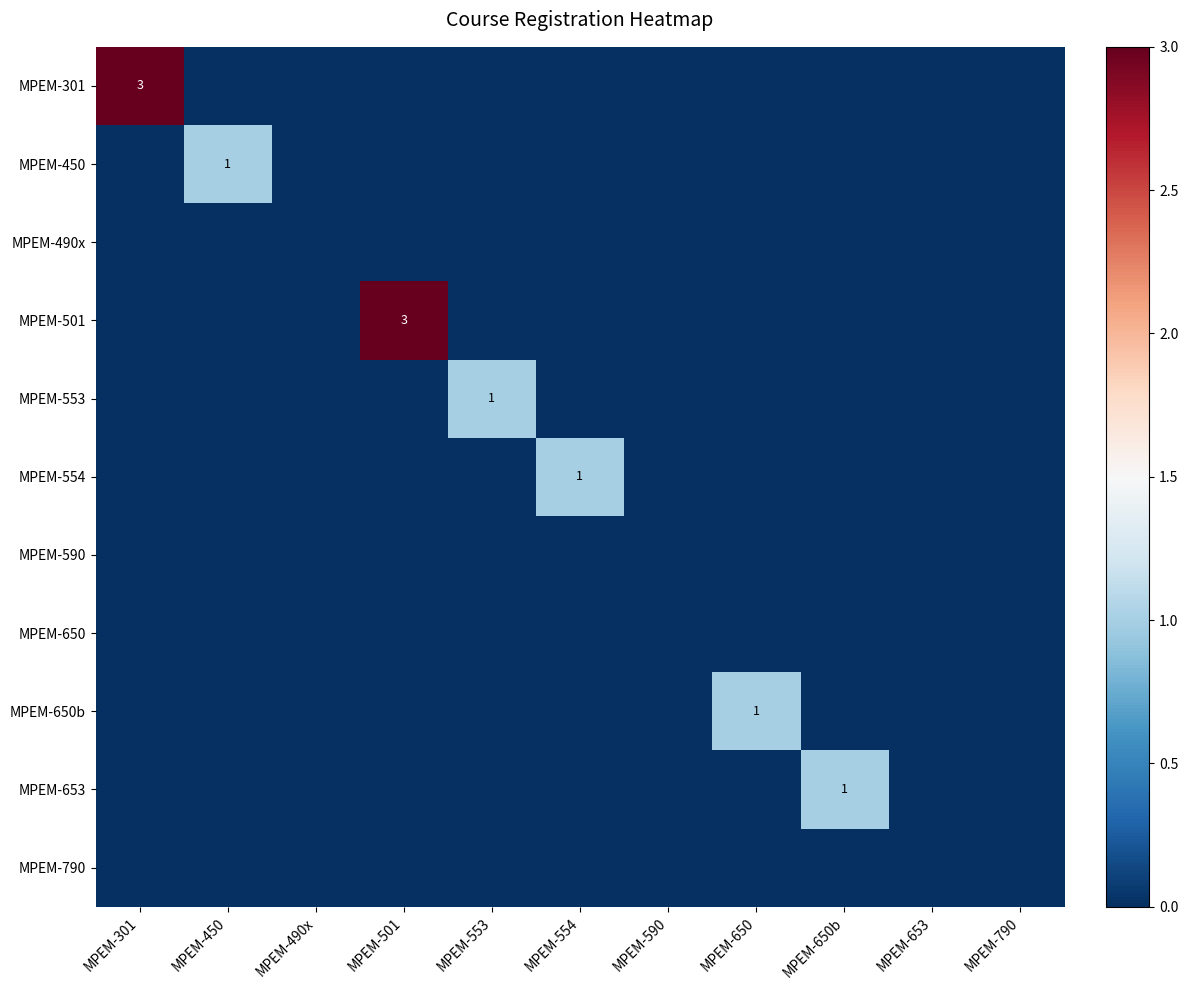

Between MPEM-650 and MPEM-653, which is larger?

MPEM-650